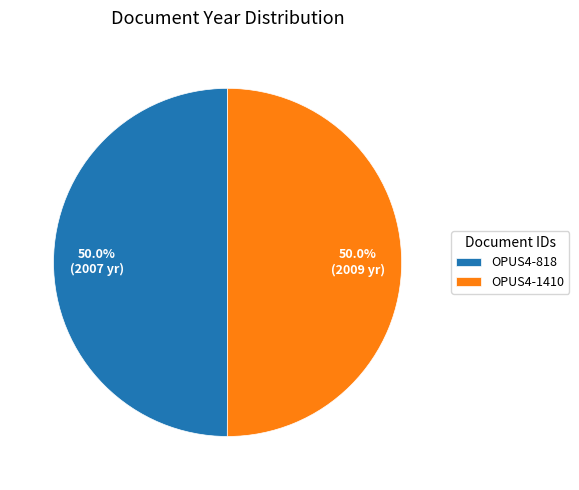

How much of the chart is everything except OPUS4-1410?

50.0%